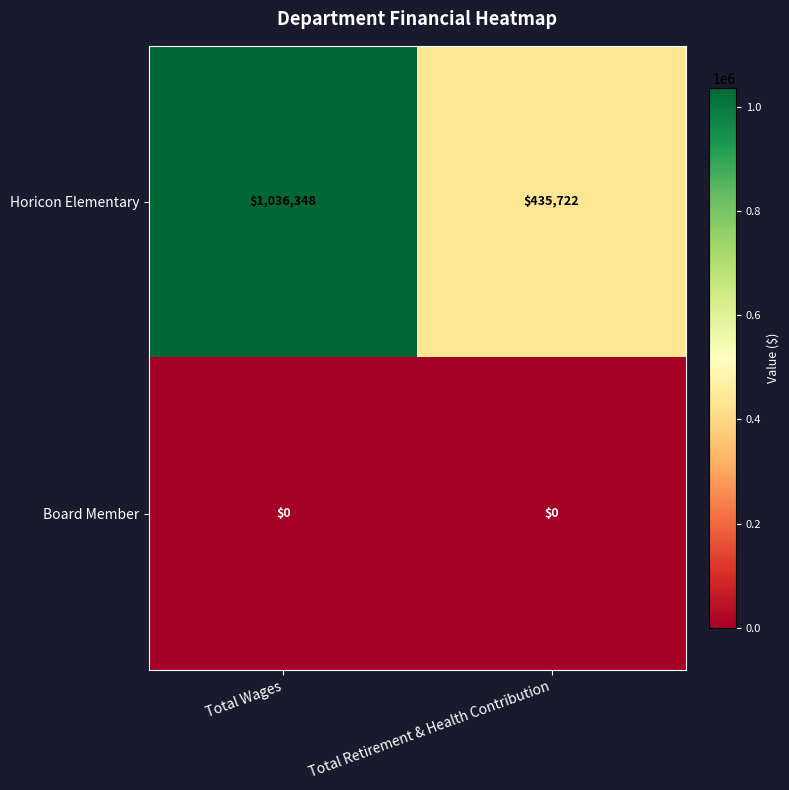

List the series in order of their peak value, highest first.

Horicon Elementary, Board Member